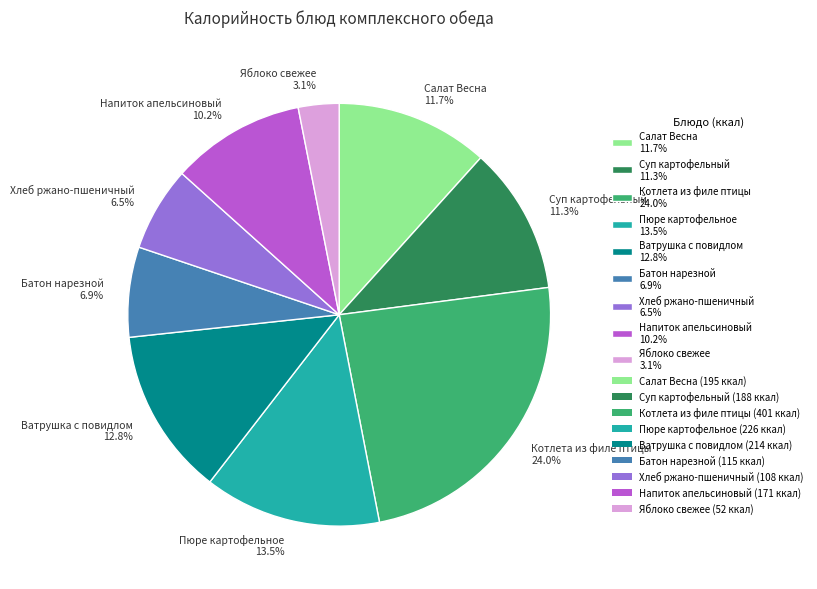

Does Салат Весна represent more than half of the total?

No